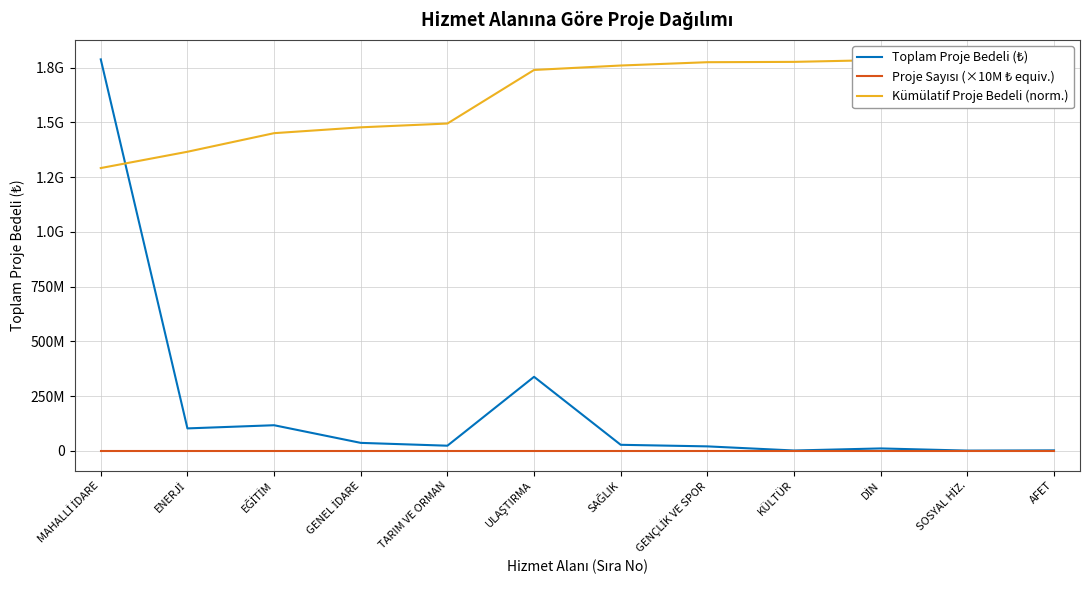

Reading left to right, transcribe all the data shown in this chart.

Toplam Proje Bedeli (₺): MAHALLİ İDARE=1787099039.2	ENERJİ=102946052.4	EĞİTİM=117426501.5	GENEL İDARE=36886124.1	TARIM VE ORMAN=23983180.6	ULAŞTIRMA=338400000.0	SAĞLIK=28091480.0	GENÇLİK VE SPOR=20903358.0	KÜLTÜR=2086727.6	DİN=11521000.0	SOSYAL HİZ.=1614270.8	AFET=2650000.0
Proje Sayısı (×10M ₺ equiv.): MAHALLİ İDARE=161.0	ENERJİ=100.0	EĞİTİM=13.0	GENEL İDARE=15.0	TARIM VE ORMAN=12.0	ULAŞTIRMA=4.0	SAĞLIK=2.0	GENÇLİK VE SPOR=4.0	KÜLTÜR=3.0	DİN=2.0	SOSYAL HİZ.=1.0	AFET=5.0
Kümülatif Proje Bedeli (norm.): MAHALLİ İDARE=1291119417.1	ENERJİ=1365494504.5	EĞİTİM=1450331233.1	GENEL İDARE=1476980226.8	TARIM VE ORMAN=1494307274.4	ULAŞTIRMA=1738789981.4	SAĞLIK=1759085138.2	GENÇLİK VE SPOR=1774187116.8	KÜLTÜR=1775694707.8	DİN=1784018245.9	SOSYAL HİZ.=1785184502.6	AFET=1787099039.2